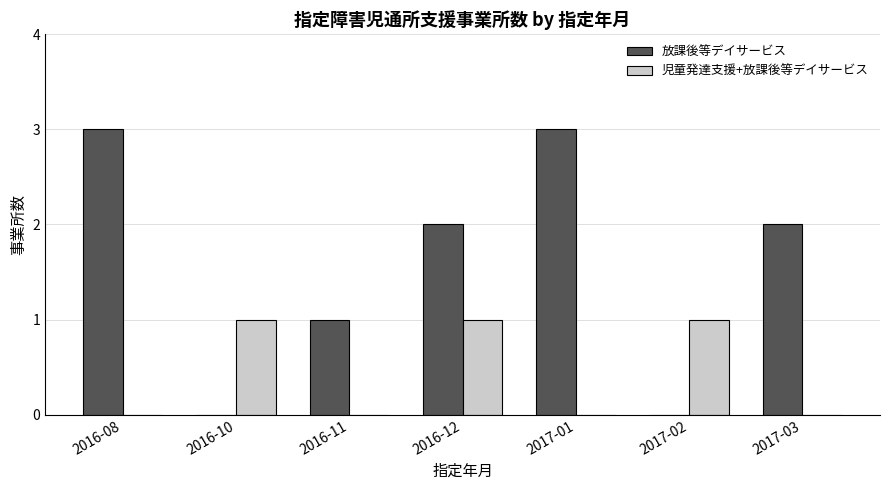

Is it true that 放課後等デイサービス equals 0 at 2017-02?

True